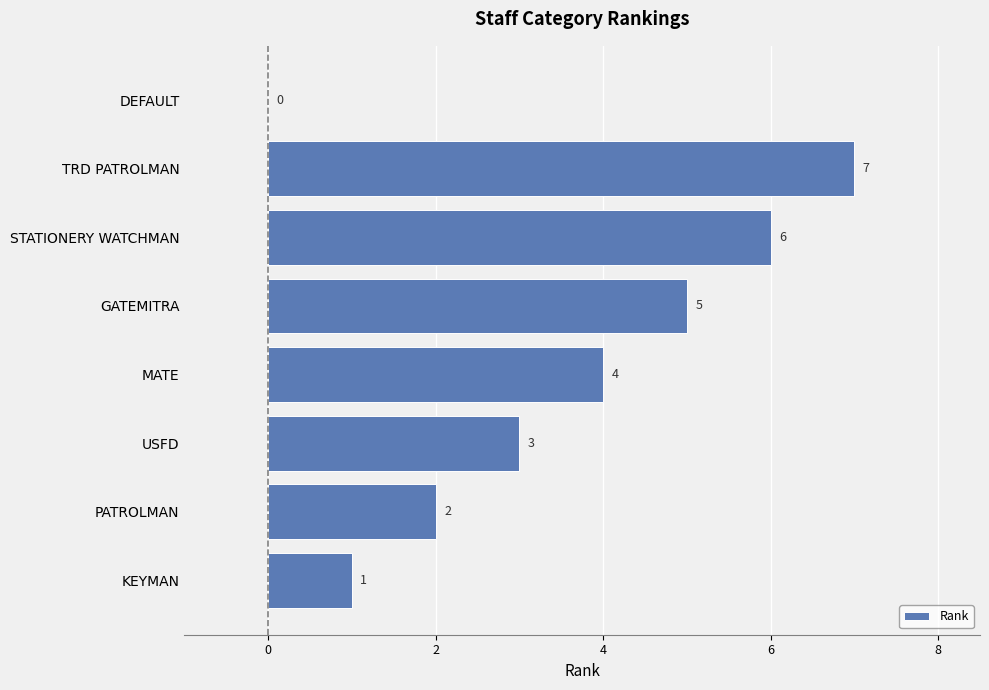

What is the maximum value shown in the chart?

7